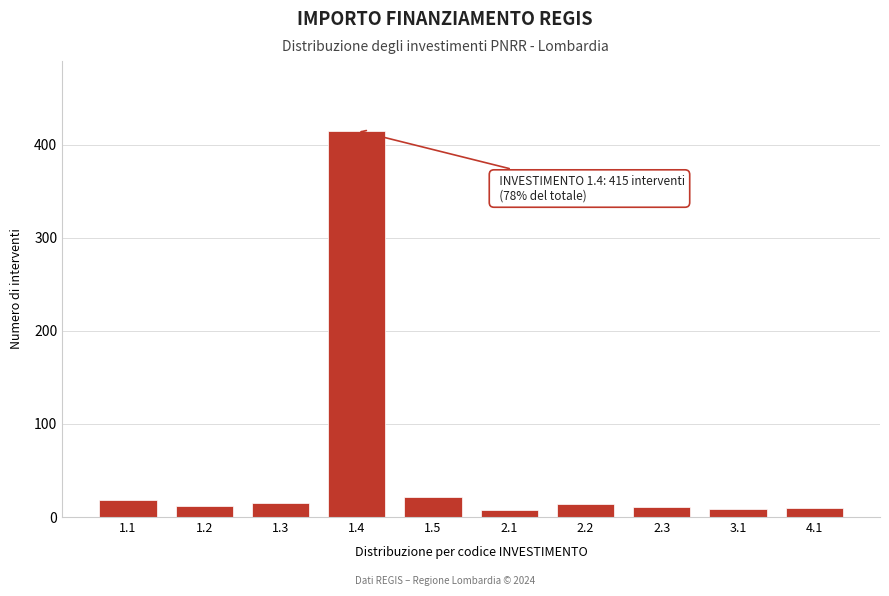

What is the difference between the maximum and minimum values?

407